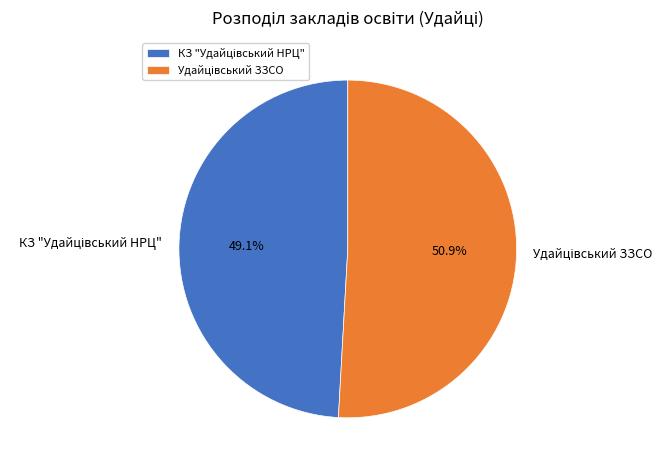

Does any single category account for the majority?

Yes